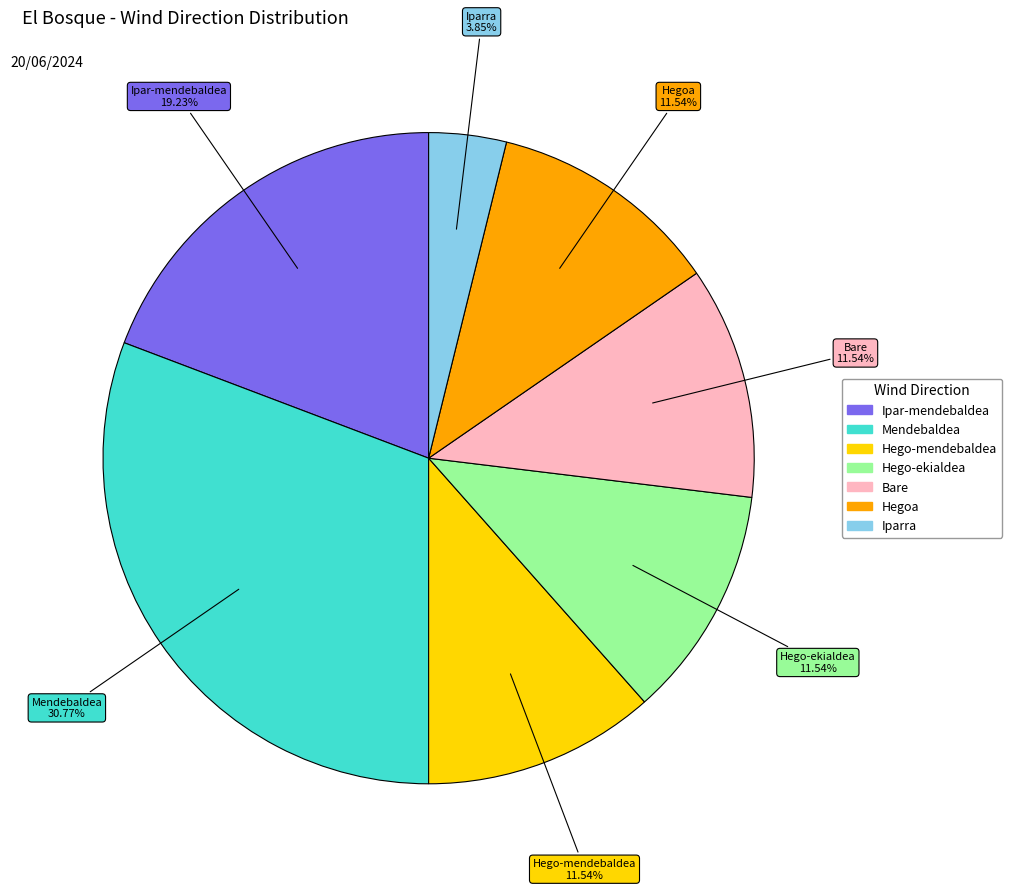

What percentage is NOT represented by Hego-mendebaldea?

88.5%